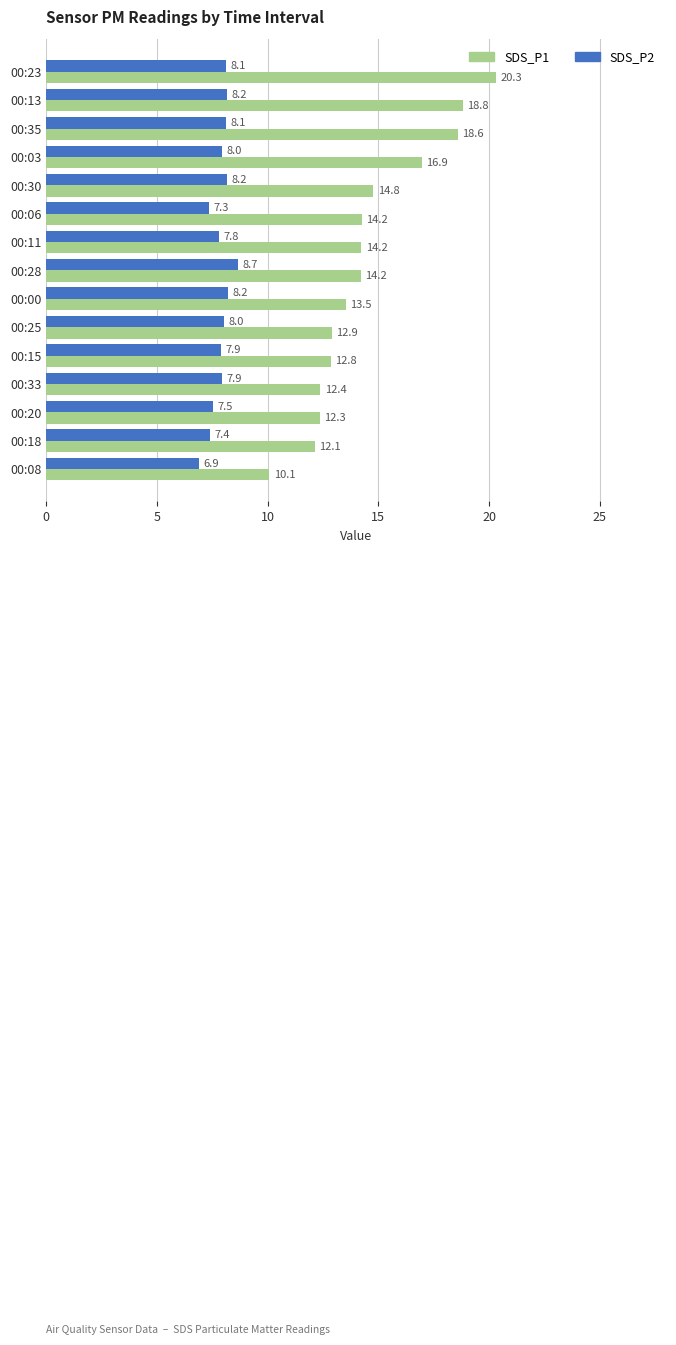

What value does the SDS_P2 series have at 00:23?

8.1